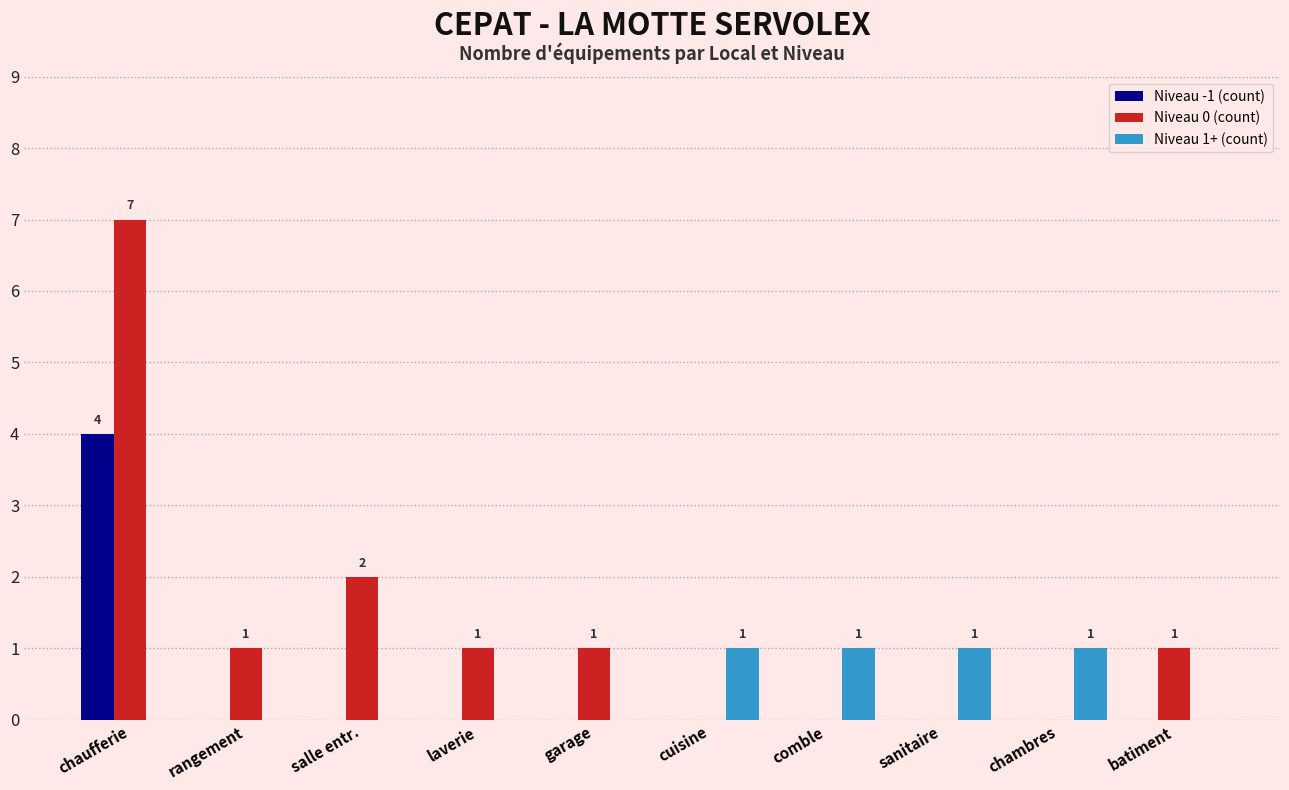

True or false: Niveau -1 (count) has a value of 2 at comble.

False